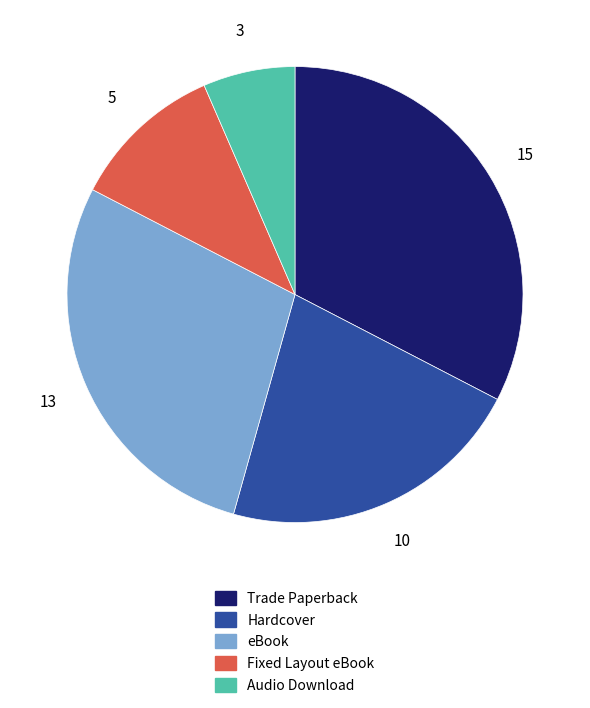

How many slices are in this pie chart?

5